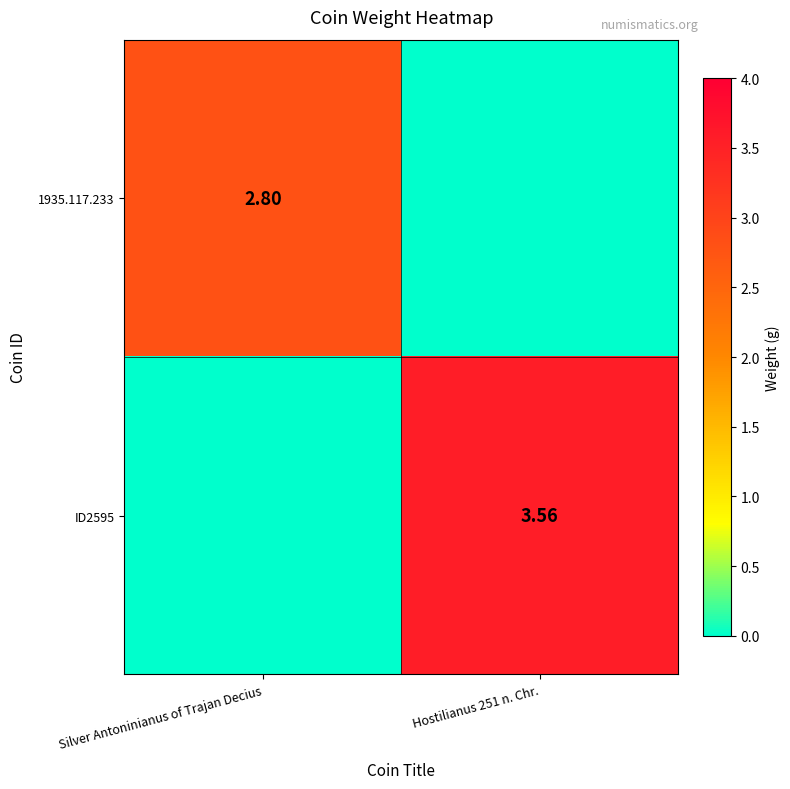

At Silver Antoninianus of Trajan Decius, list the series in order from smallest to largest.

ID2595, 1935.117.233